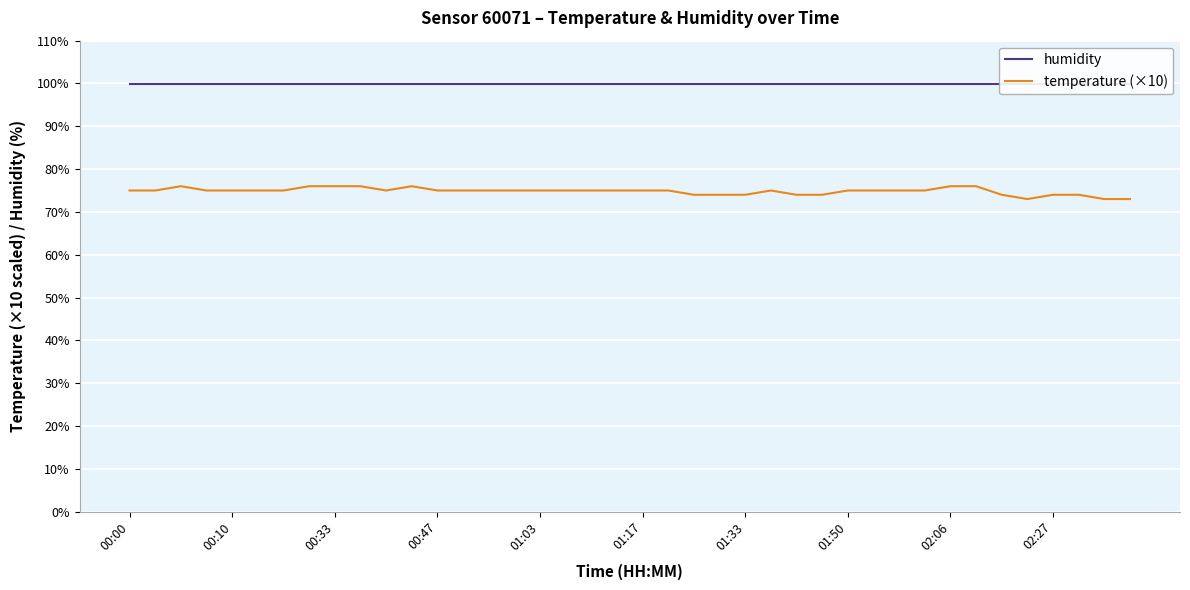

The value of humidity at 01:33 is 58.4. True or false?

False